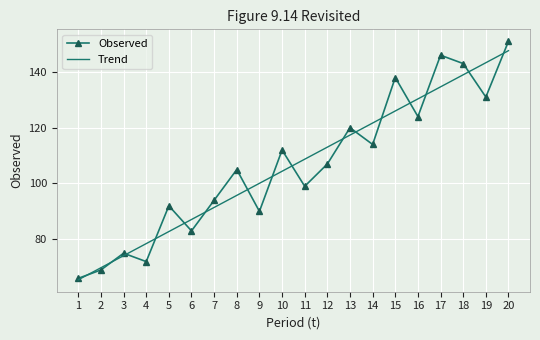

At which category is the sum across all series the highest?

20